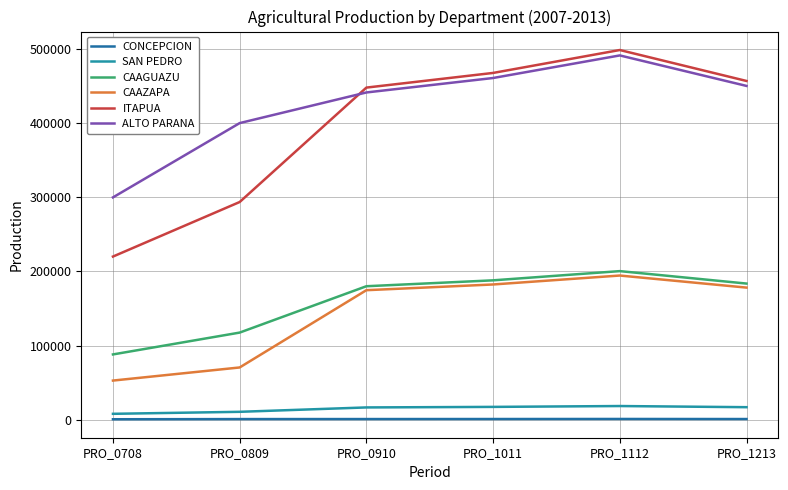

True or false: ITAPUA has a value of 220070 at PRO_0708.

True